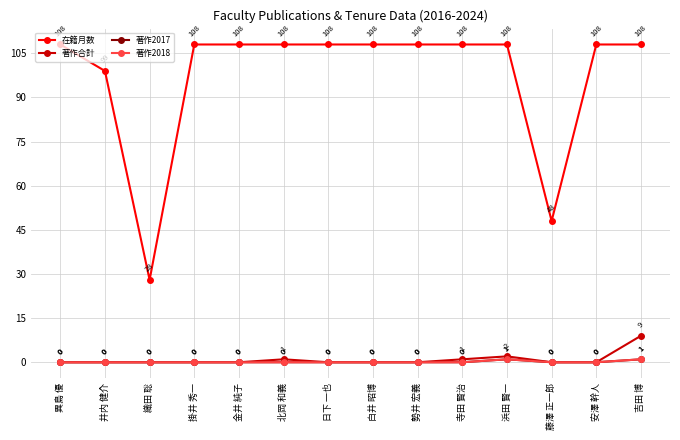

What is the difference between the highest and lowest values at 勢井 宏義?

108